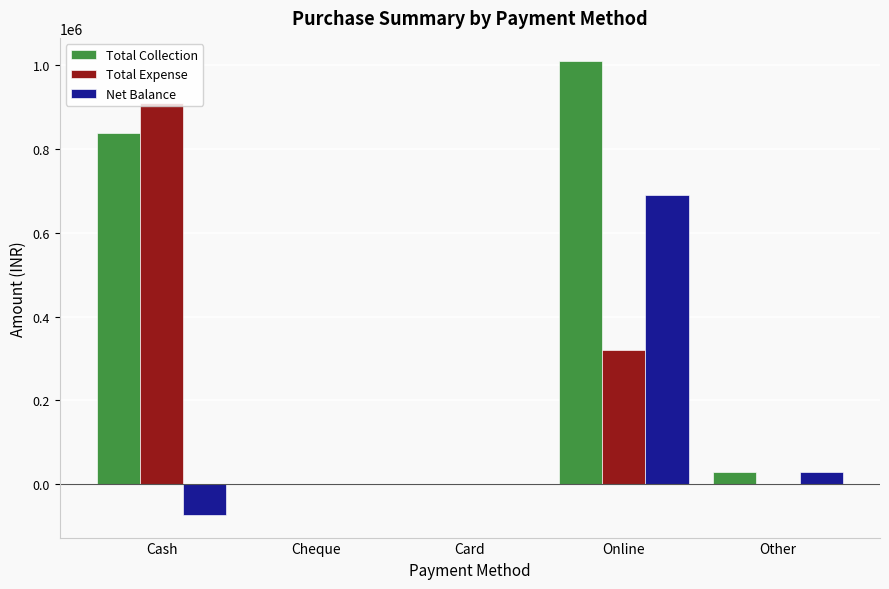

What is the difference between the Net Balance values at Cheque and Cash?

73148